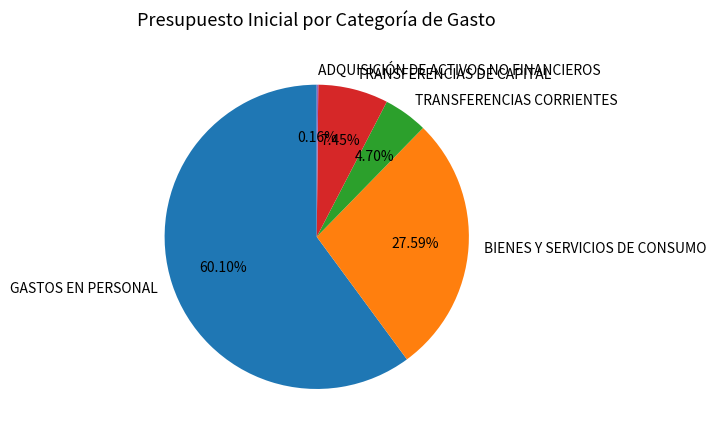

To the nearest percent, what percentage of the pie is TRANSFERENCIAS DE CAPITAL?

7%